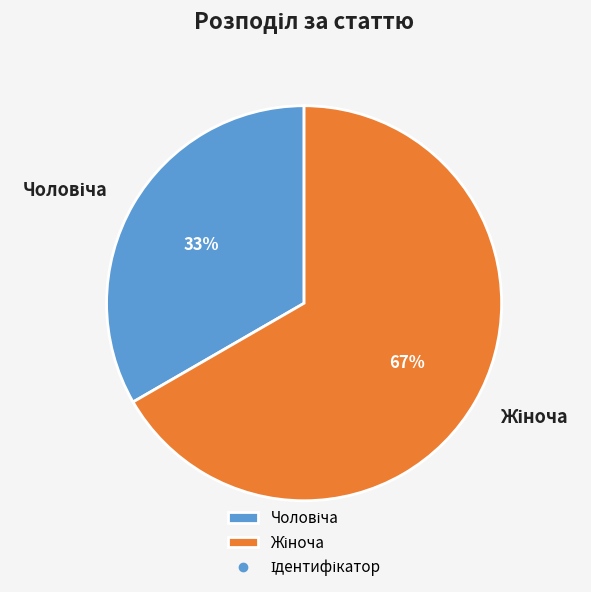

To the nearest percent, what is the average slice percentage?

50%